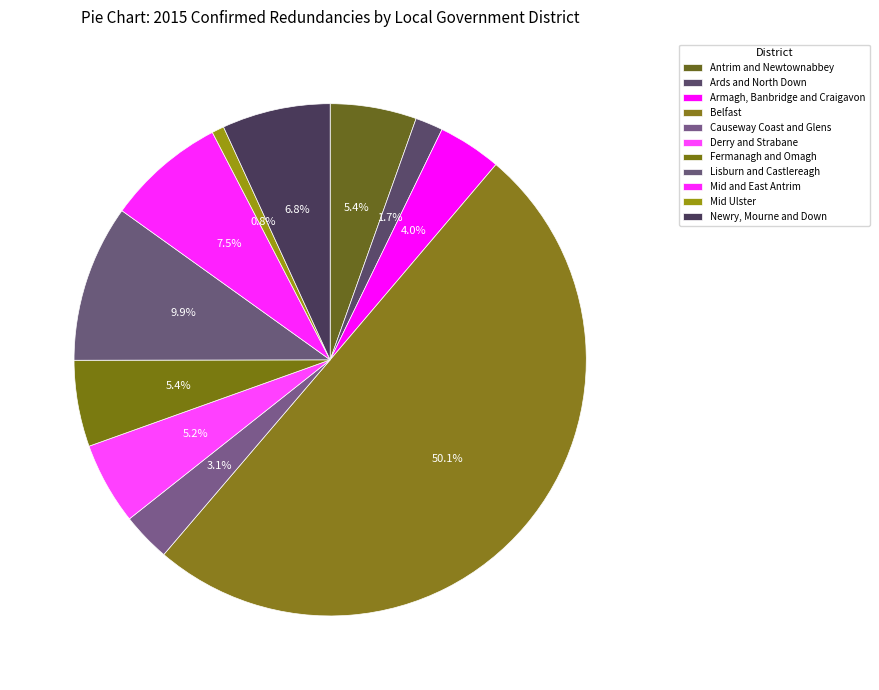

To the nearest percent, what is the average slice percentage?

9%